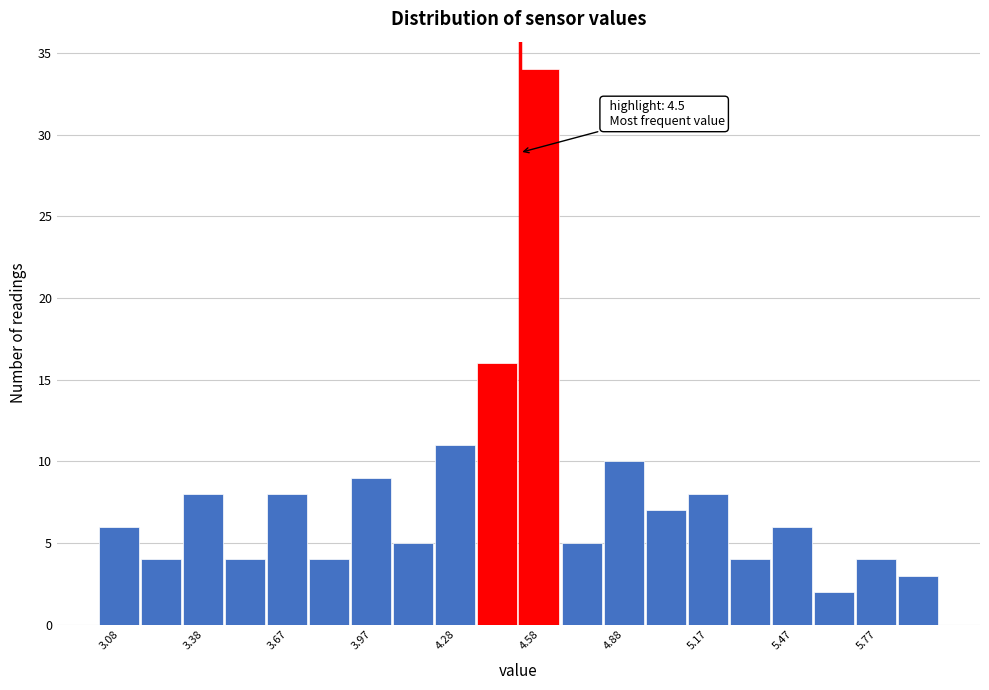

Read against the x-axis, roughly where is the centre of the tallest bar?

4.55